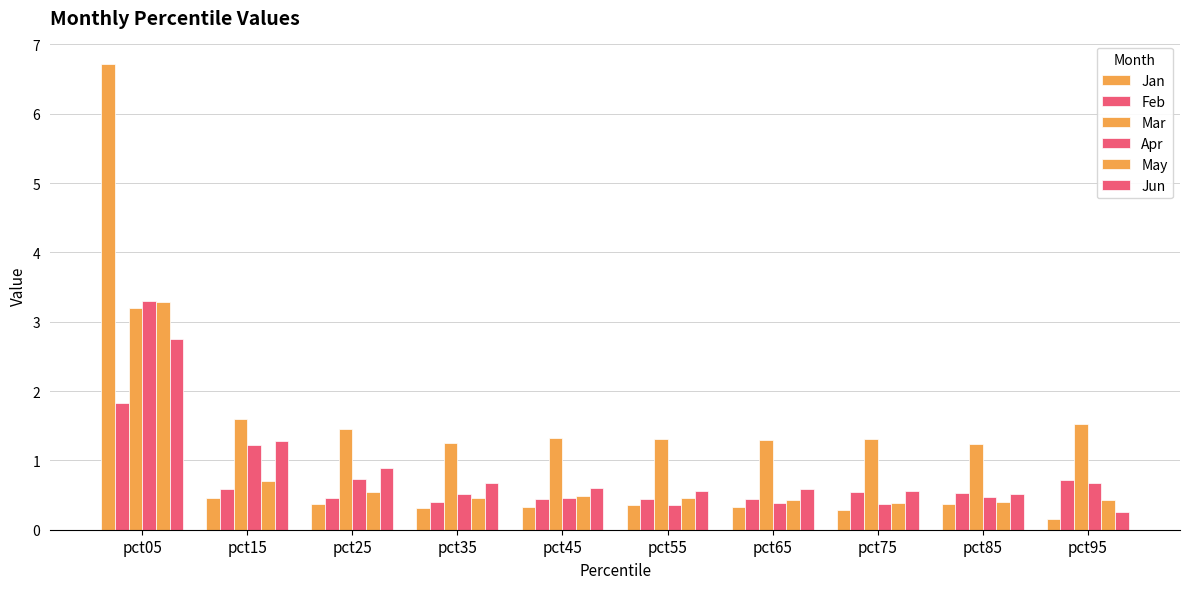

Is it true that May equals 0.5 at pct35?

True